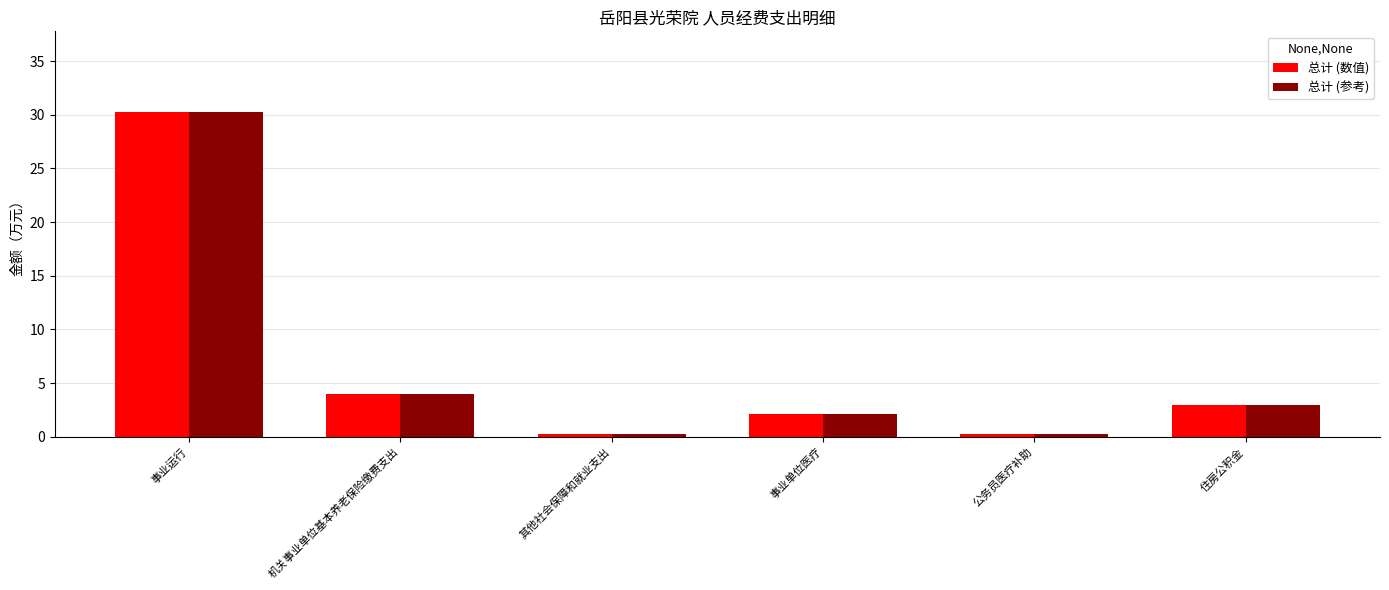

Reading left to right, what are all the values shown in this chart?

总计 (数值): 事业运行=30.2	机关事业单位基本养老保险缴费支出=4.0	其他社会保障和就业支出=0.2	事业单位医疗=2.1	公务员医疗补助=0.2	住房公积金=3.0
总计 (参考): 事业运行=30.2	机关事业单位基本养老保险缴费支出=4.0	其他社会保障和就业支出=0.2	事业单位医疗=2.1	公务员医疗补助=0.2	住房公积金=3.0